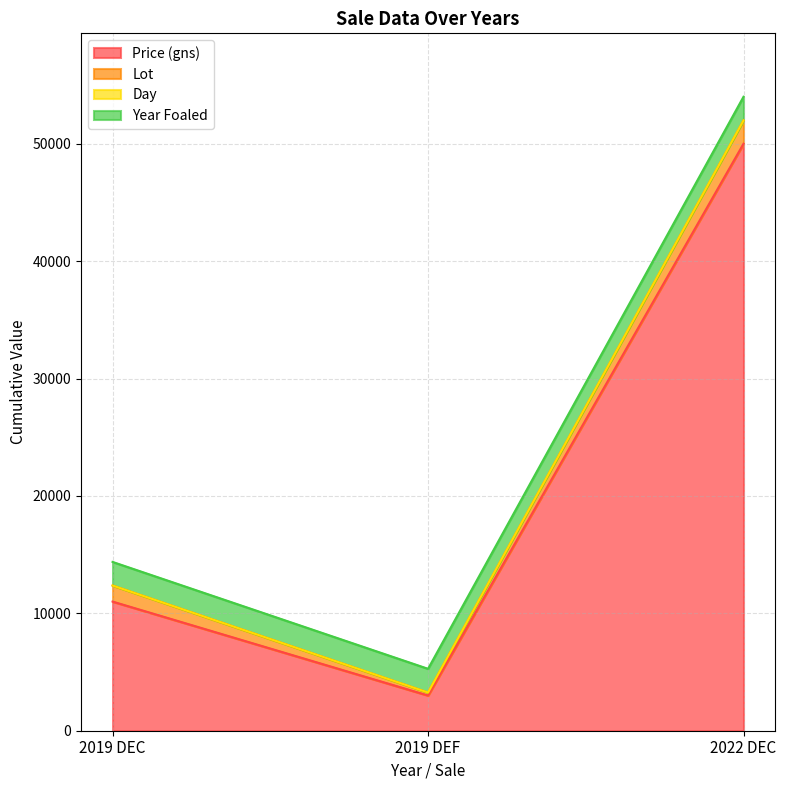

How many data points in Price (gns) are less than 11000?

1